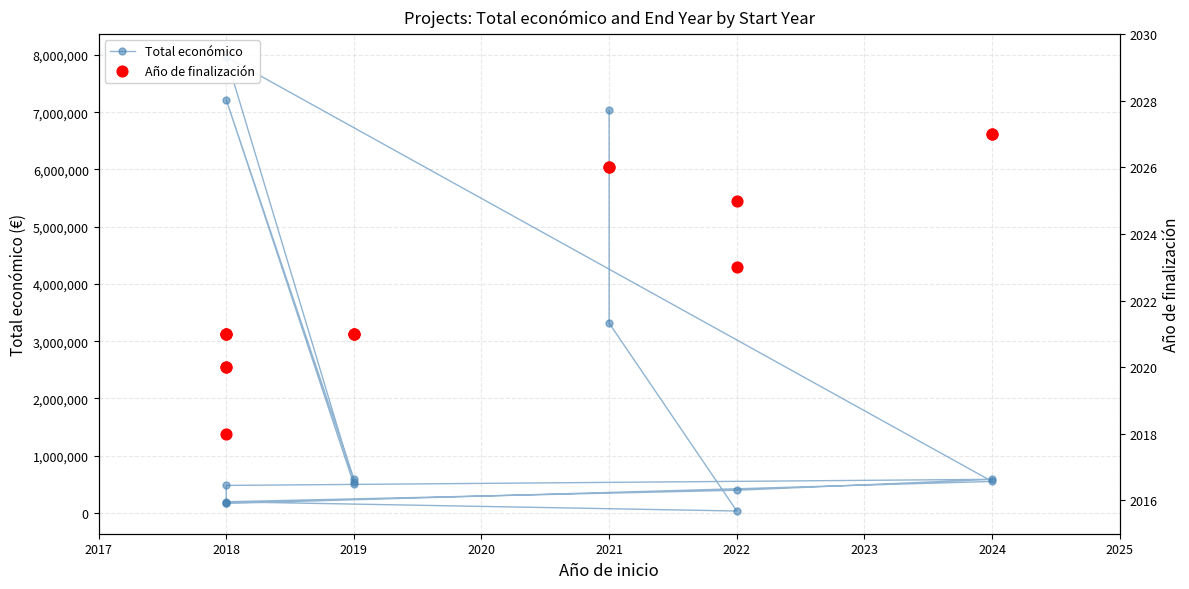

Which series contains the lowest Y value?

Año de finalización